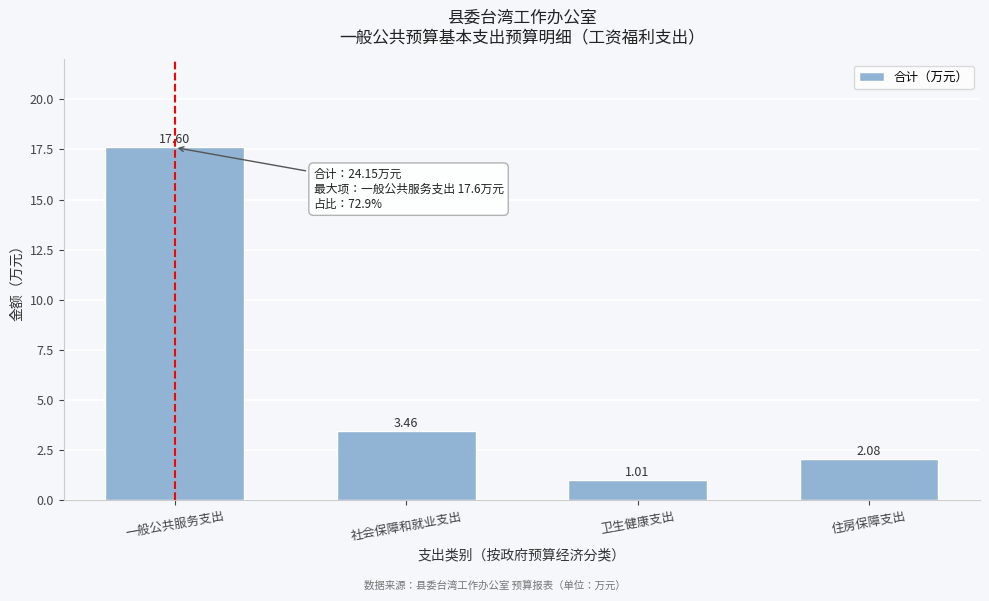

What is the change in value from 社会保障和就业支出 to 住房保障支出?

-1.4